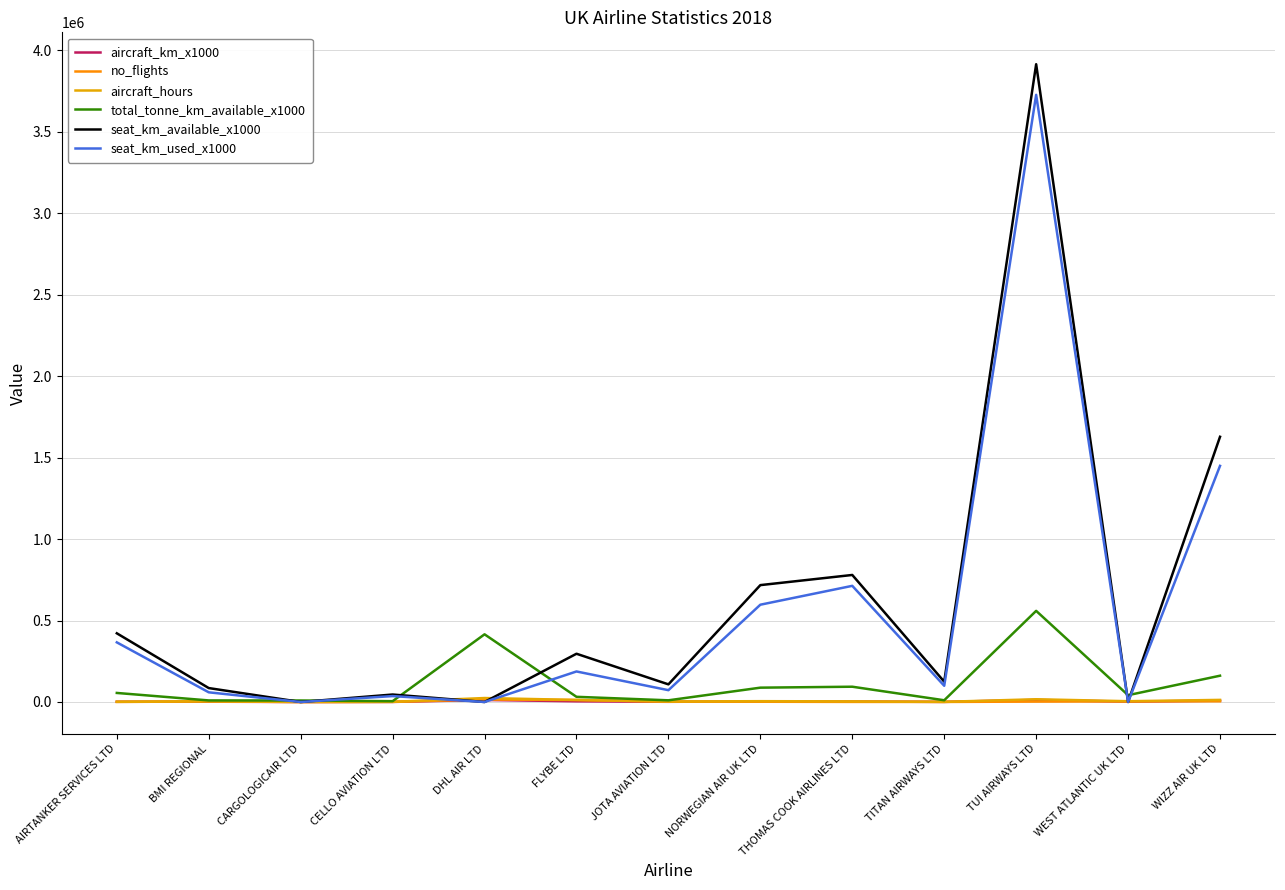

True or false: seat_km_available_x1000 has a value of 0.0 at DHL AIR LTD.

True